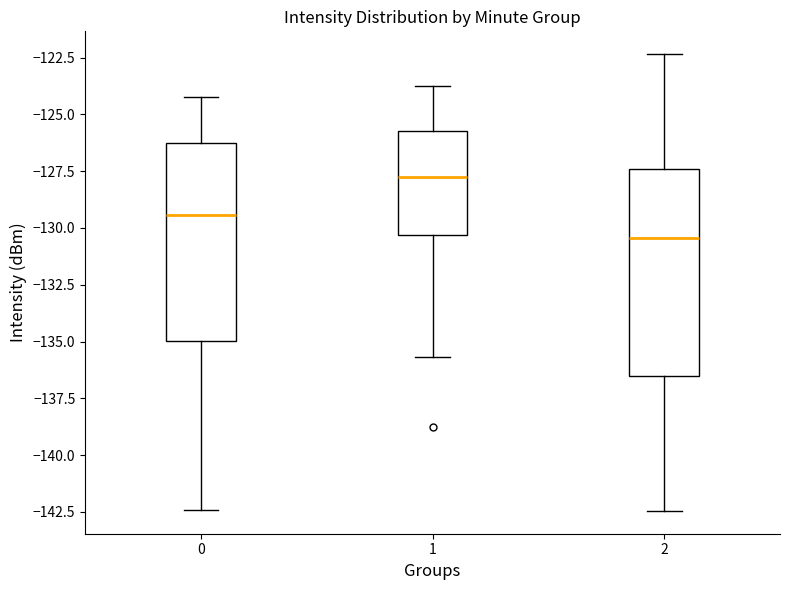

Which box has the lowest median line?

2